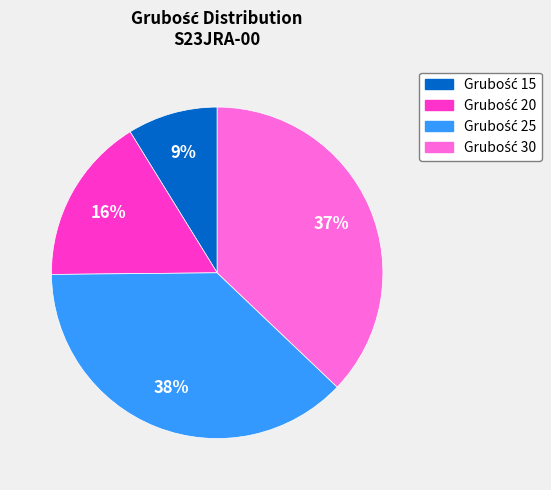

Is there any slice that represents more than half of the pie?

No